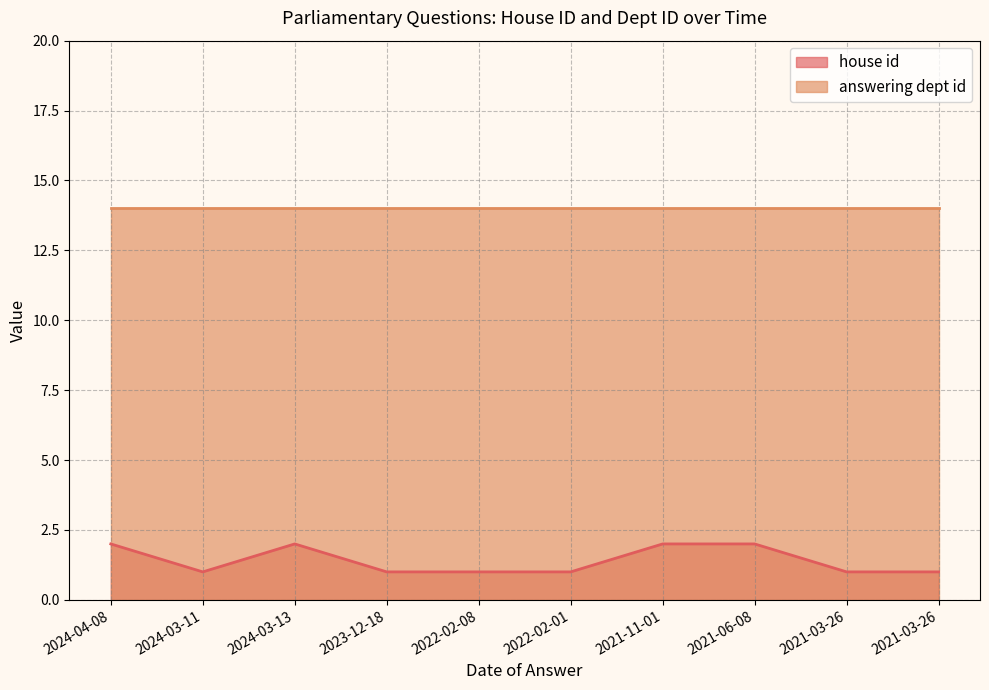

What is the change in value from 2021-11-01 to 2021-03-26?

-1